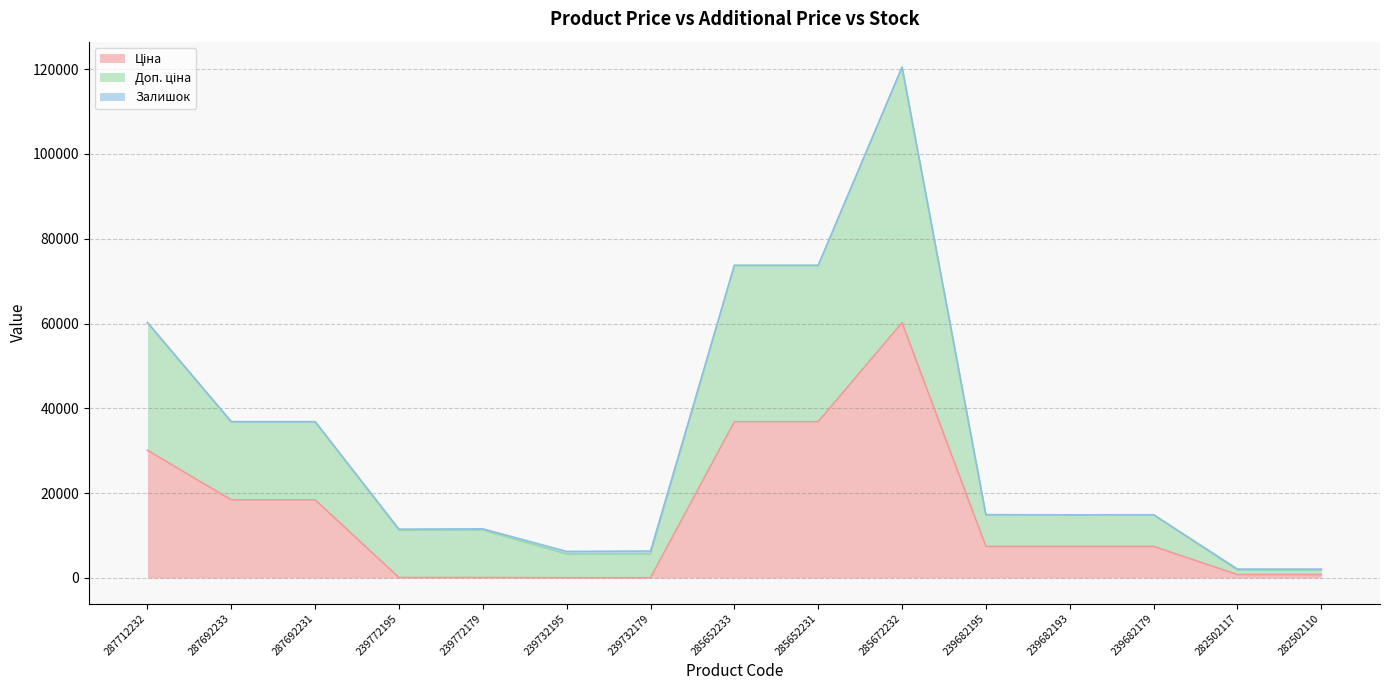

What is the label of the 13th point from the right?

287692231